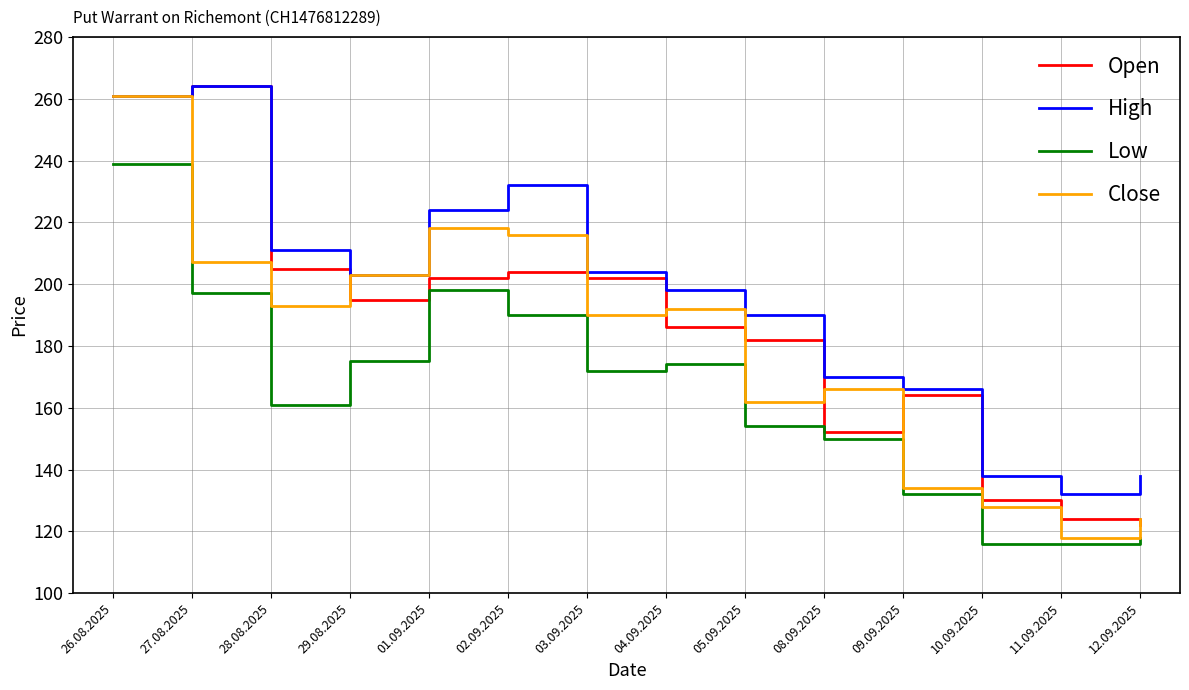

What is the difference between the Open values at 05.09.2025 and 03.09.2025?

20